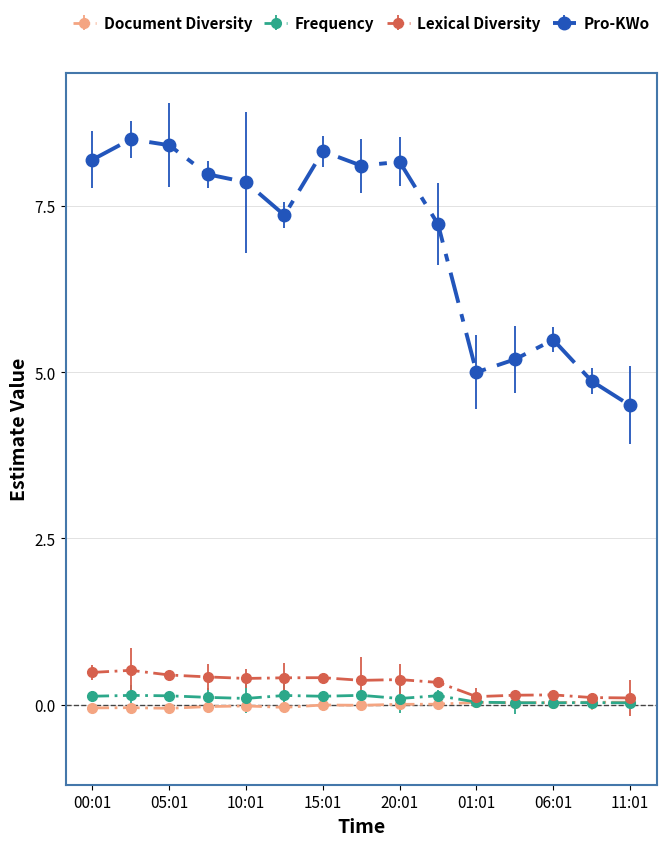

True or false: Lexical Diversity has more than 1 interior local peaks.

True